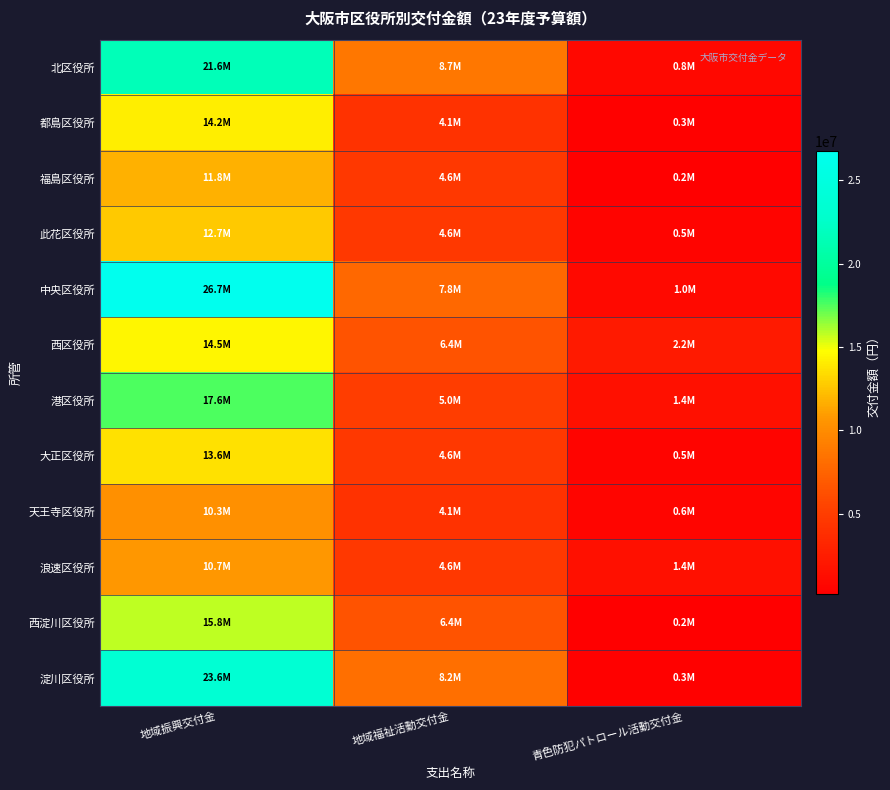

What is the maximum value shown in the chart?

26737000